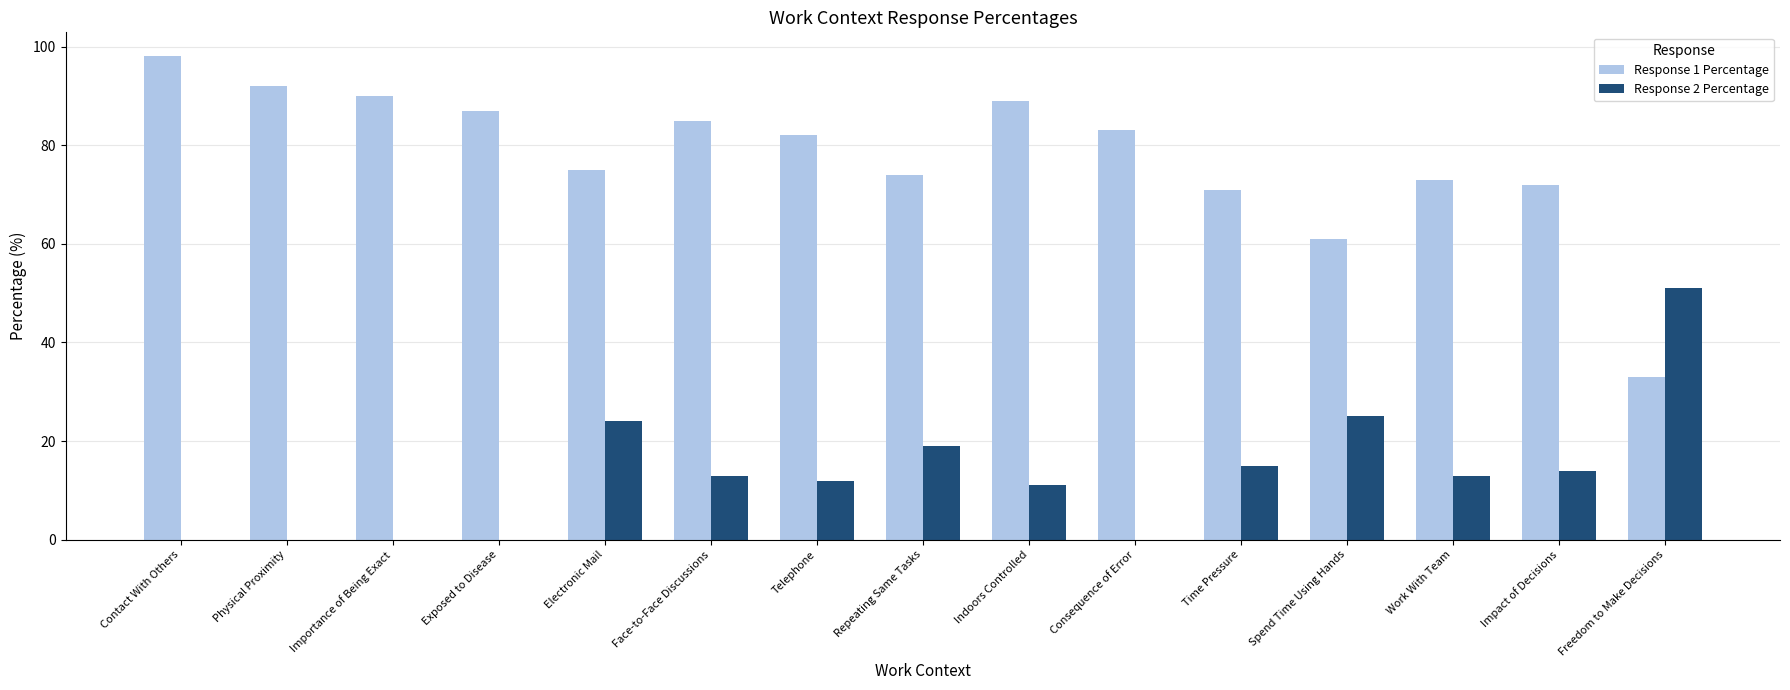

Which series has the largest total across all categories?

Response 1 Percentage